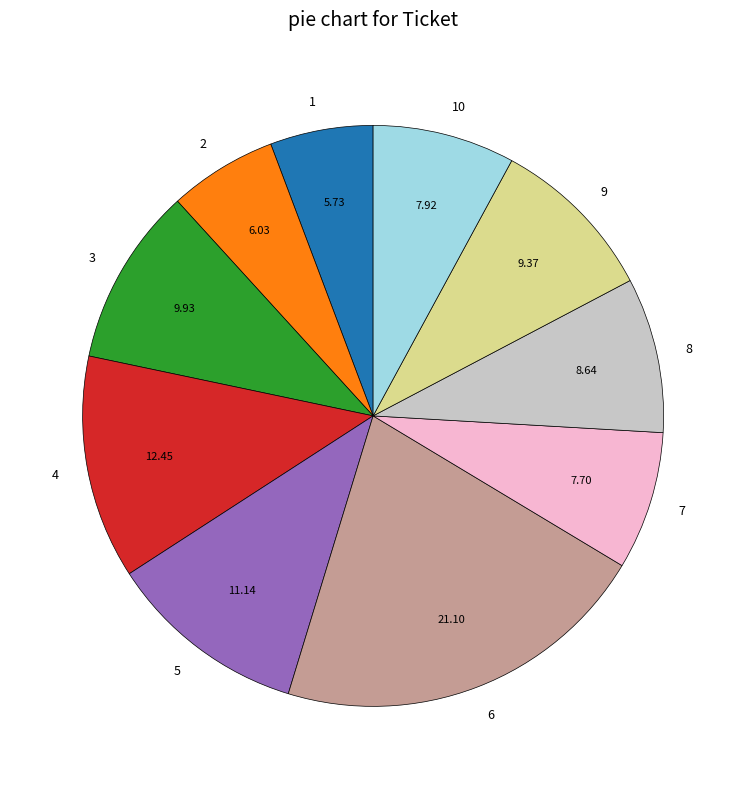

Is it true that 5 is 11% of the pie?

True